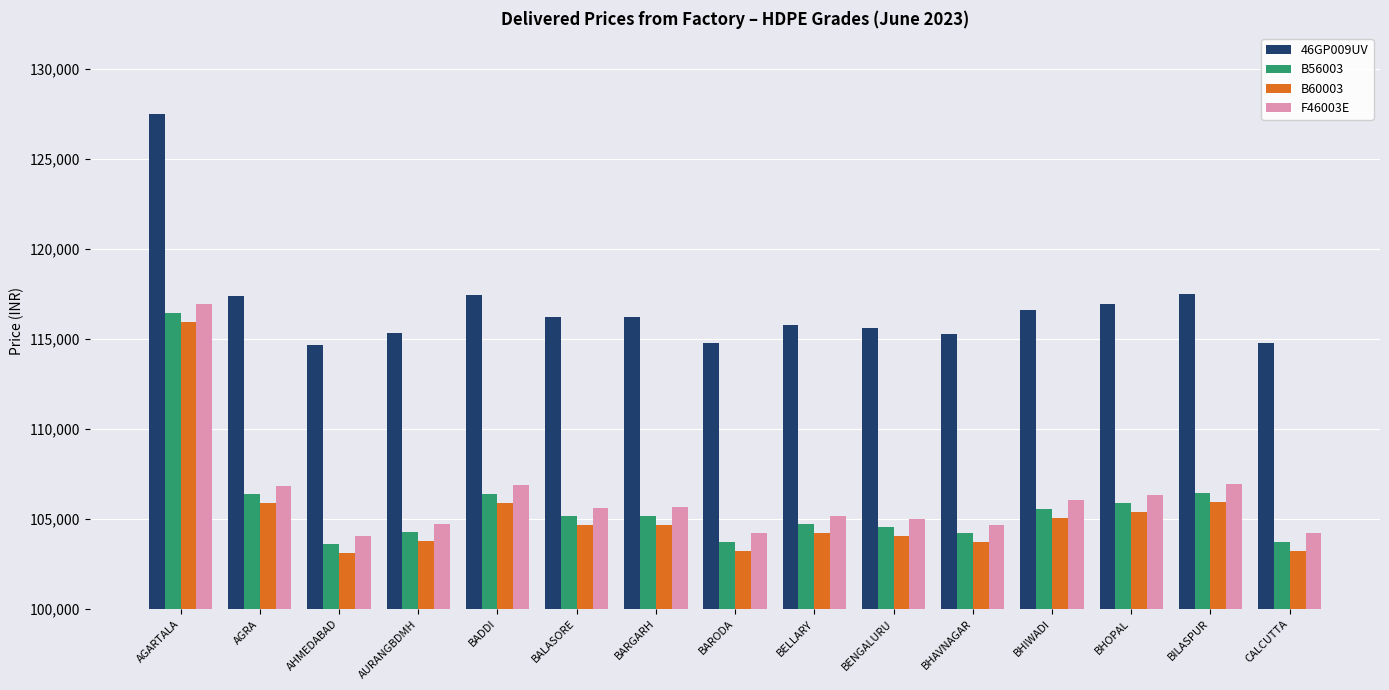

At how many categories does at least one series exceed 104487?

15